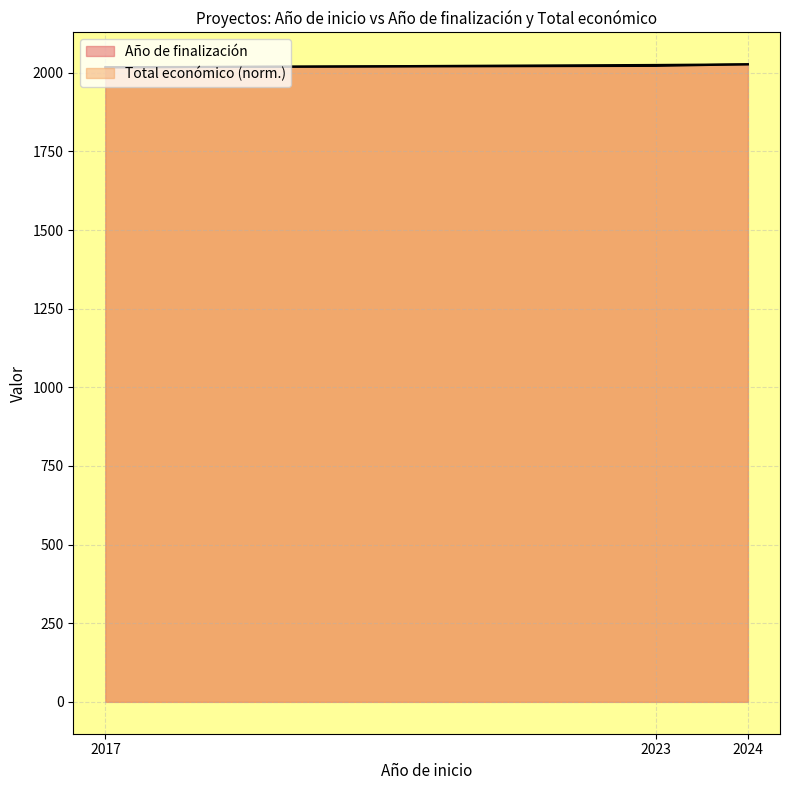

What is the maximum value for Total económico?

2027.0